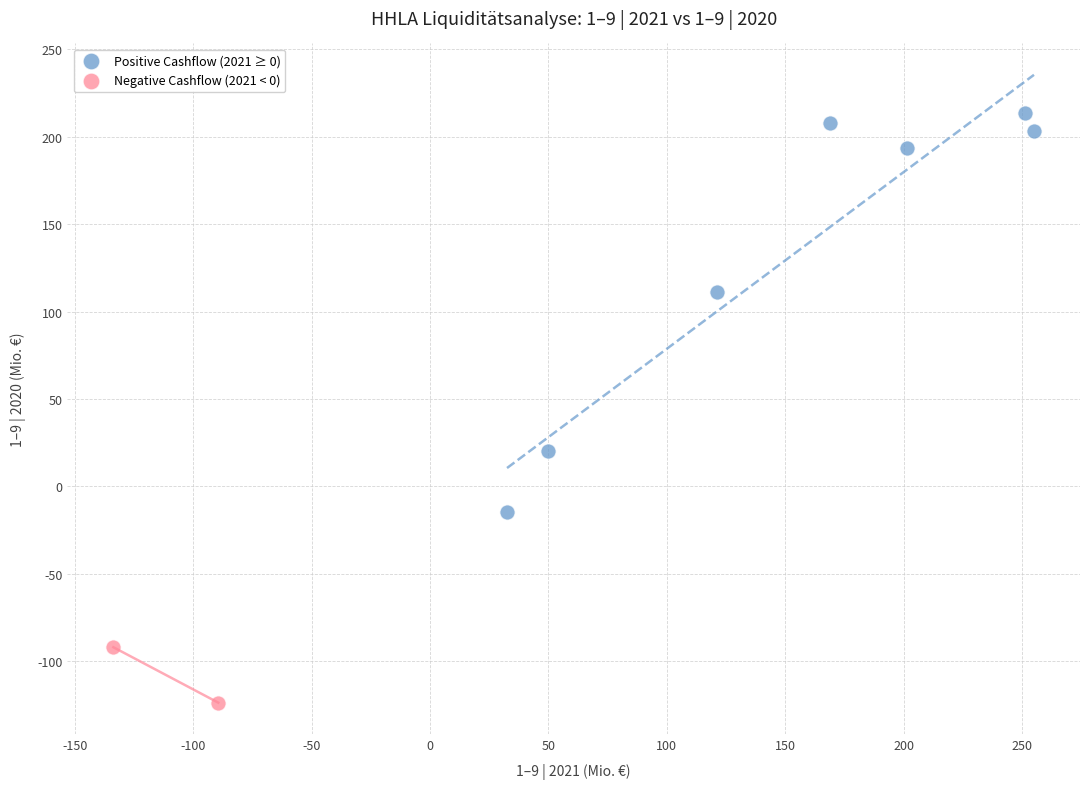

What are all the series names shown in the legend?

Positive Cashflow (2021 ≥ 0), Negative Cashflow (2021 < 0)